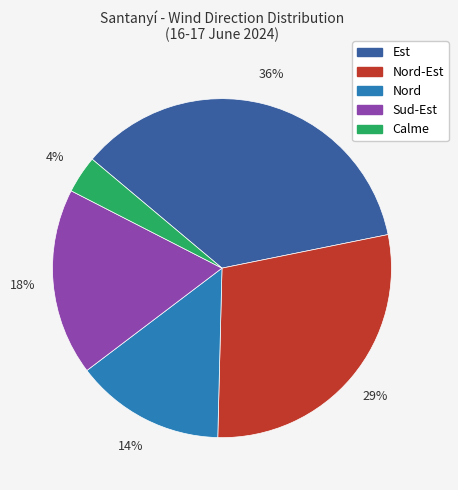

Is there a majority slice in this chart?

No